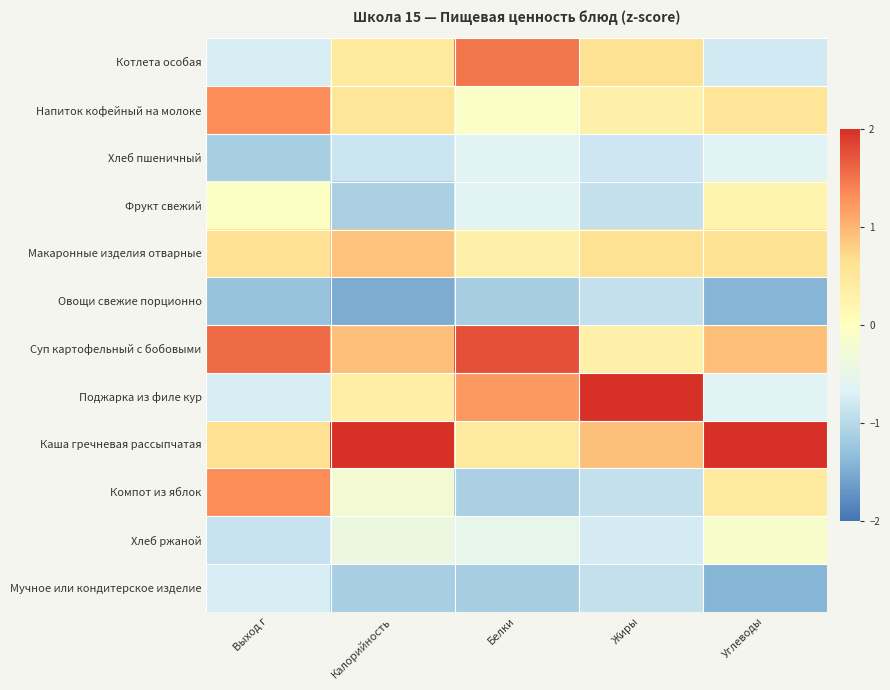

What is the spread (max minus min) of values at Углеводы?

3.6